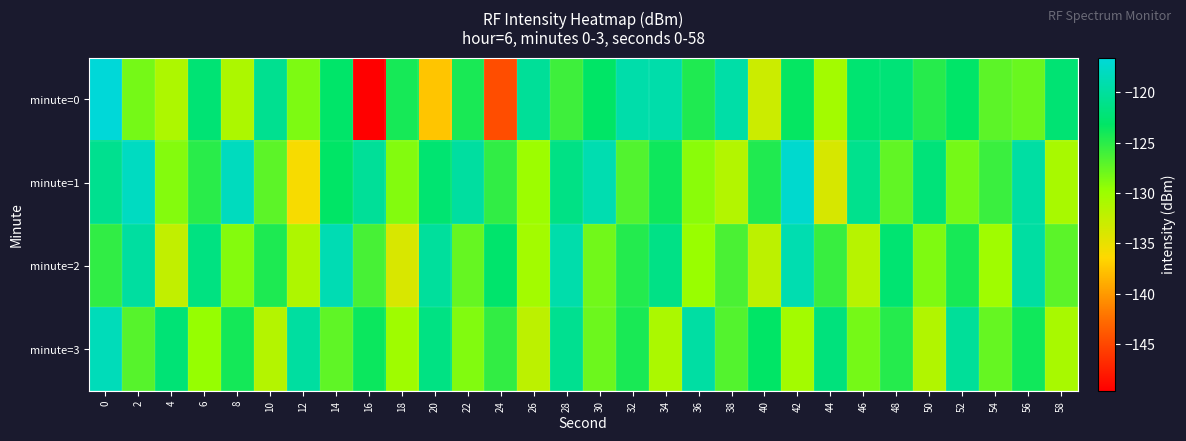

Reading left to right, extract all data points from this chart.

minute=0: 0=-116.6	2=-128.3	4=-131.1	6=-122.4	8=-131.0	10=-120.7	12=-128.6	14=-123.0	16=-149.6	18=-124.2	20=-137.5	22=-124.3	24=-144.6	26=-120.3	28=-125.9	30=-123.2	32=-119.2	34=-119.2	36=-124.5	38=-119.4	40=-133.0	42=-123.5	44=-130.5	46=-122.6	48=-122.2	50=-124.8	52=-123.1	54=-127.2	56=-127.7	58=-122.4
minute=1: 0=-120.8	2=-117.9	4=-128.9	6=-125.0	8=-118.1	10=-127.2	12=-135.9	14=-123.2	16=-120.2	18=-128.8	20=-122.5	22=-119.8	24=-125.3	26=-130.1	28=-121.4	30=-118.9	32=-126.7	34=-123.8	36=-129.2	38=-131.5	40=-124.6	42=-117.2	44=-133.8	46=-120.9	48=-127.4	50=-122.1	52=-128.3	54=-125.7	56=-119.6	58=-130.8
minute=2: 0=-125.3	2=-119.8	4=-132.4	6=-121.6	8=-128.9	10=-124.5	12=-131.2	14=-118.7	16=-126.3	18=-133.9	20=-120.1	22=-127.6	24=-122.8	26=-130.5	28=-119.2	30=-128.1	32=-124.7	34=-121.3	36=-129.8	38=-126.4	40=-132.1	42=-118.9	44=-125.6	46=-131.8	48=-122.5	50=-128.7	52=-124.2	54=-130.3	56=-119.7	58=-127.1
minute=3: 0=-118.4	2=-126.9	4=-122.3	6=-129.7	8=-124.1	10=-131.6	12=-119.8	14=-127.3	16=-123.7	18=-130.2	20=-121.5	22=-128.8	24=-125.4	26=-132.1	28=-120.7	30=-127.9	32=-124.3	34=-131.0	36=-119.6	38=-126.8	40=-123.2	42=-130.5	44=-121.9	46=-128.3	48=-124.8	50=-131.4	52=-120.2	54=-127.6	56=-123.9	58=-130.8